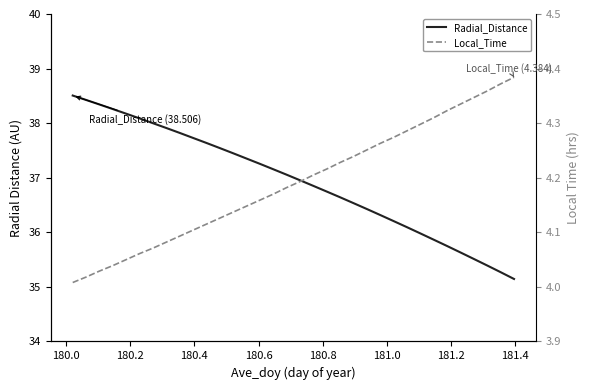

The Local_Time series shows 6.1 at 28. True or false?

False